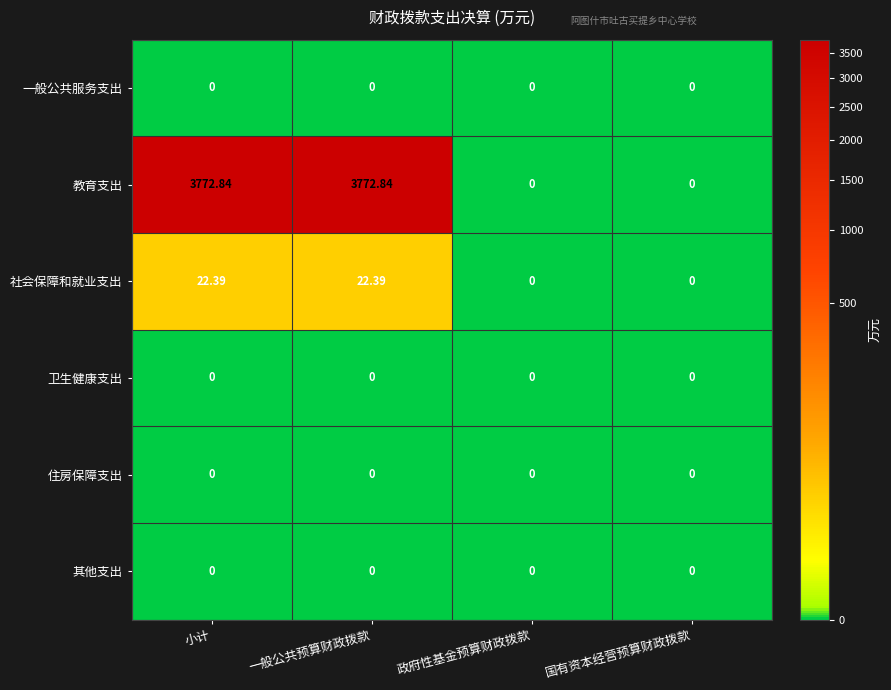

Which series has the largest total across all categories?

教育支出